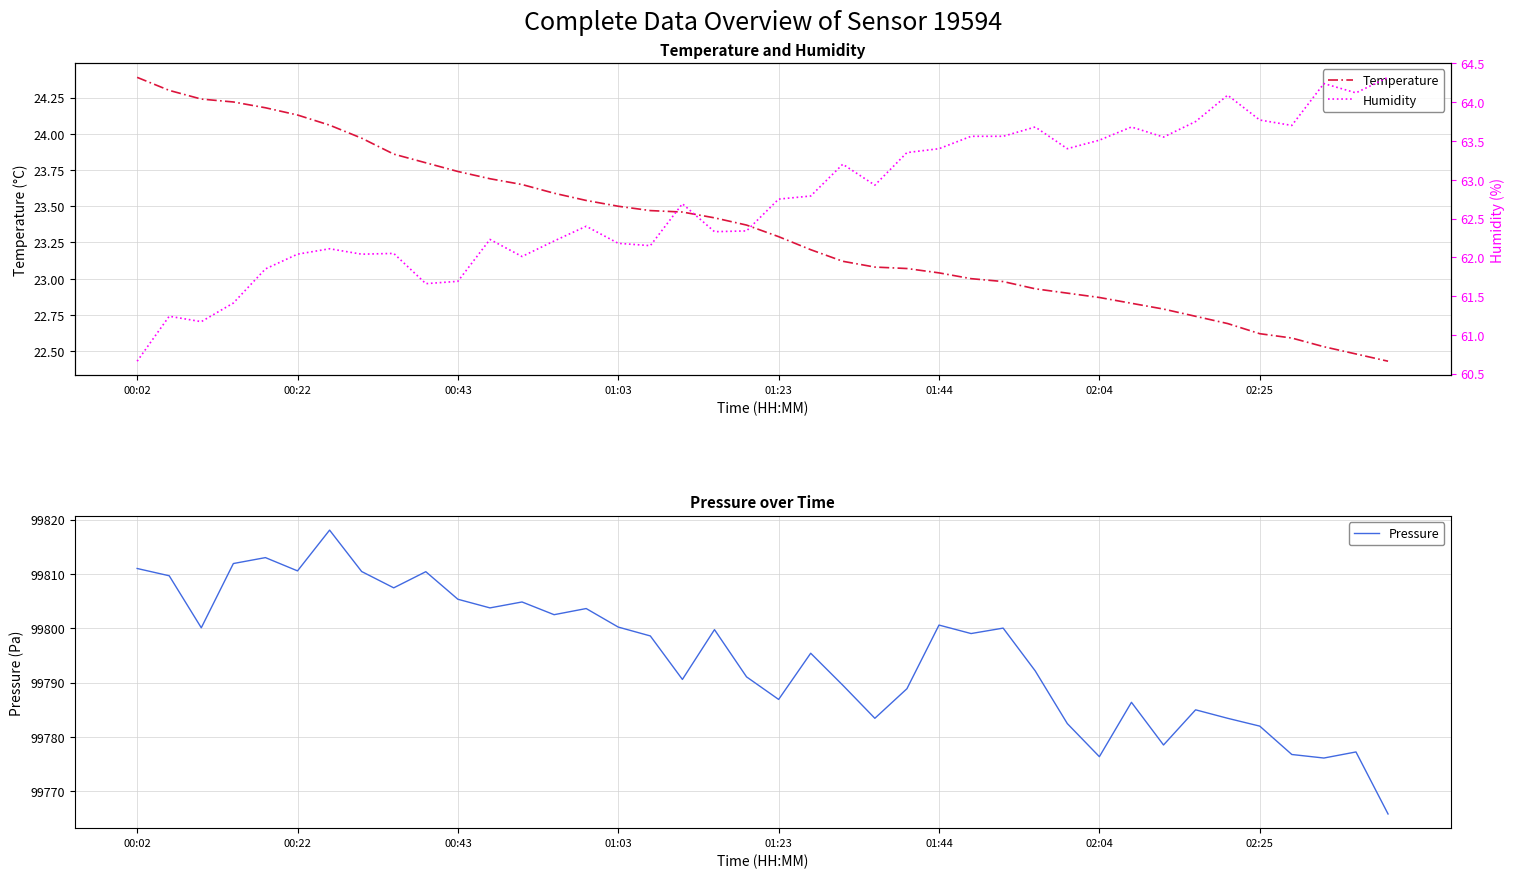

What is the maximum value for Temperature?

24.4